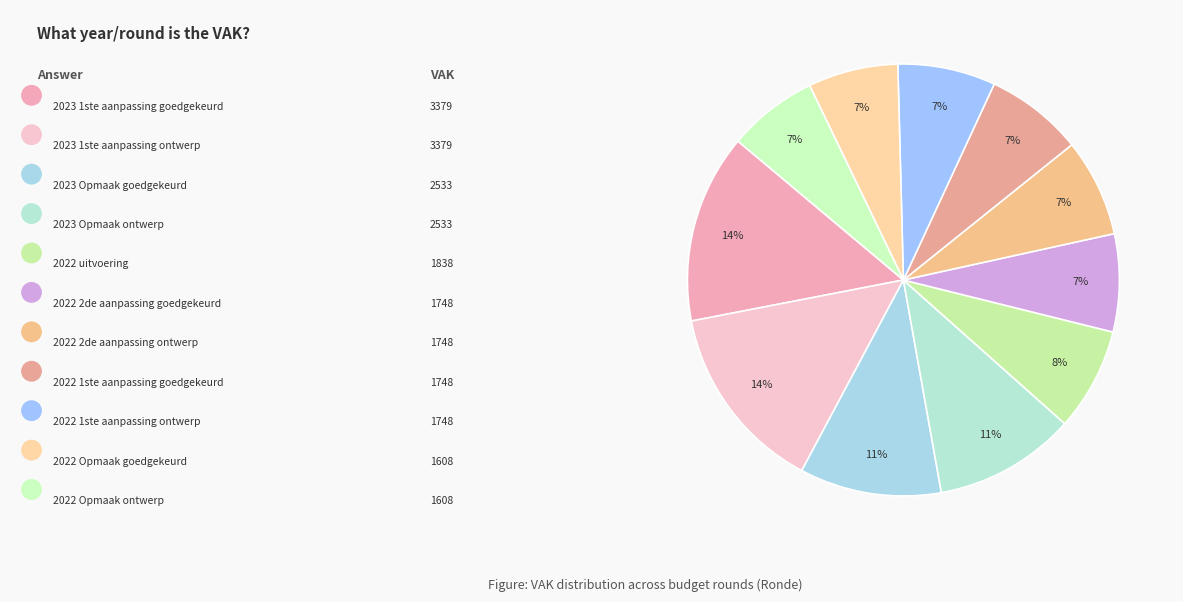

Count the number of slices in the pie.

11